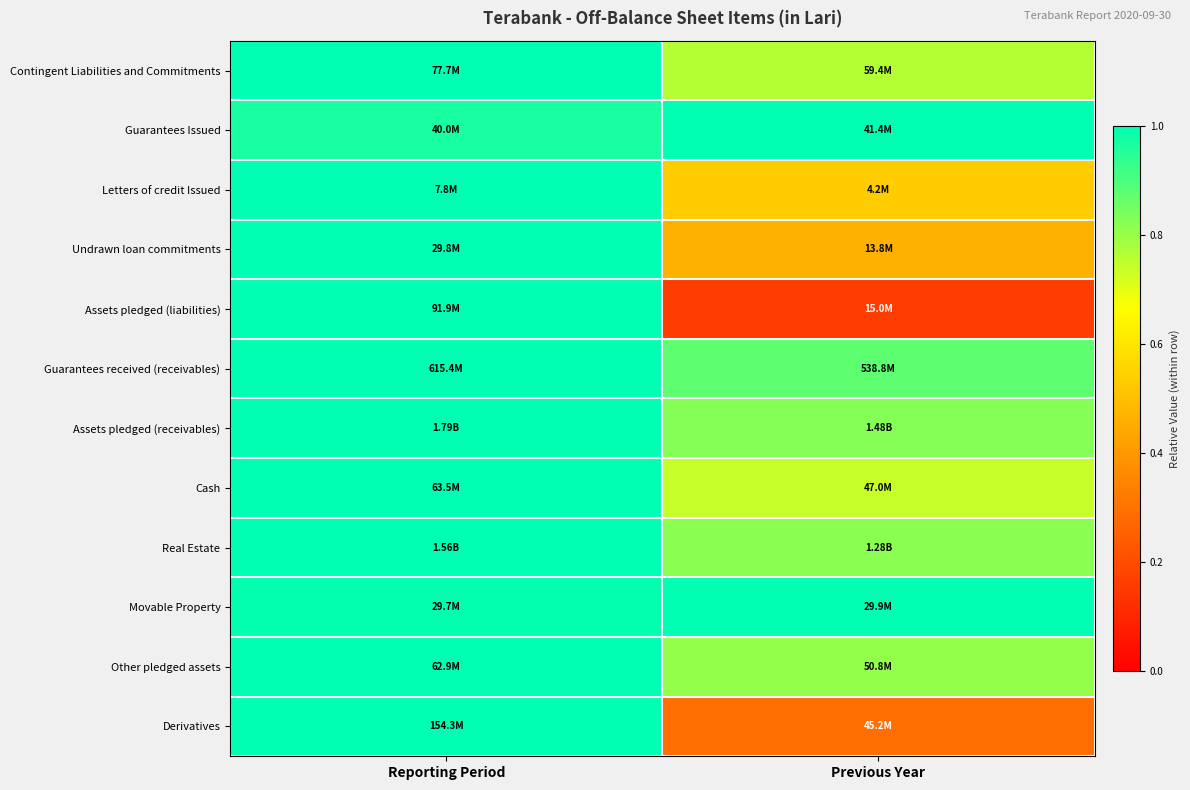

Count the number of data series in this chart.

12